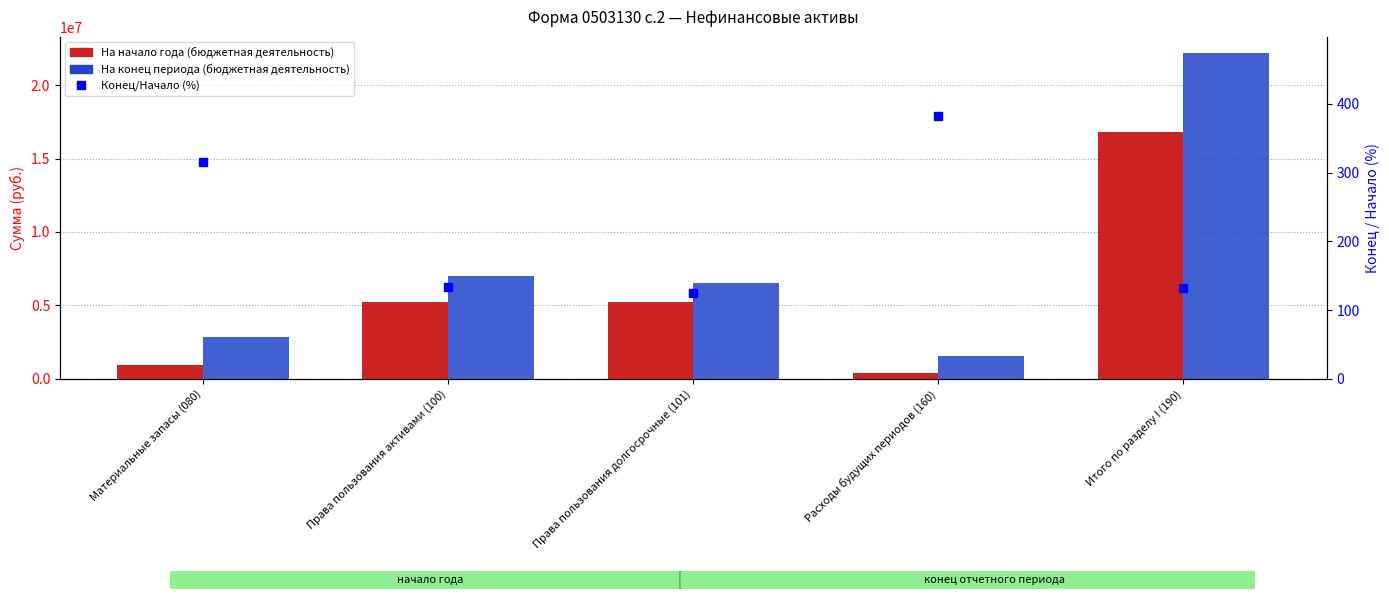

Which category has the highest value in the На конец периода (бюджетная деятельность) series?

Итого по разделу I (190)